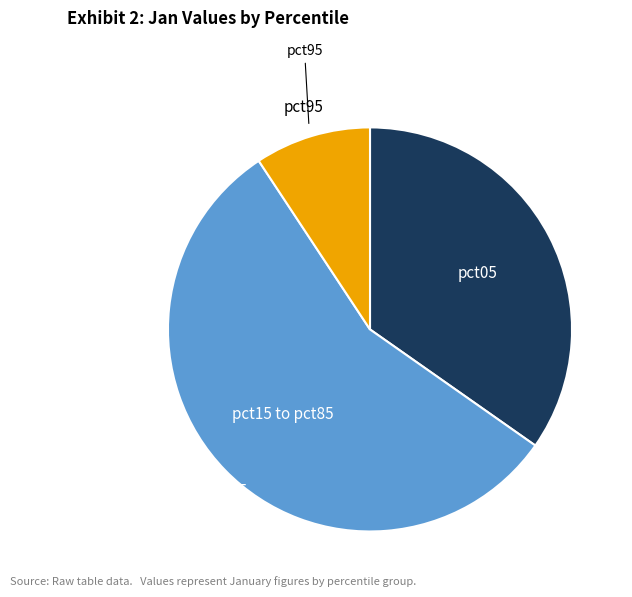

Is there any slice that represents more than half of the pie?

Yes